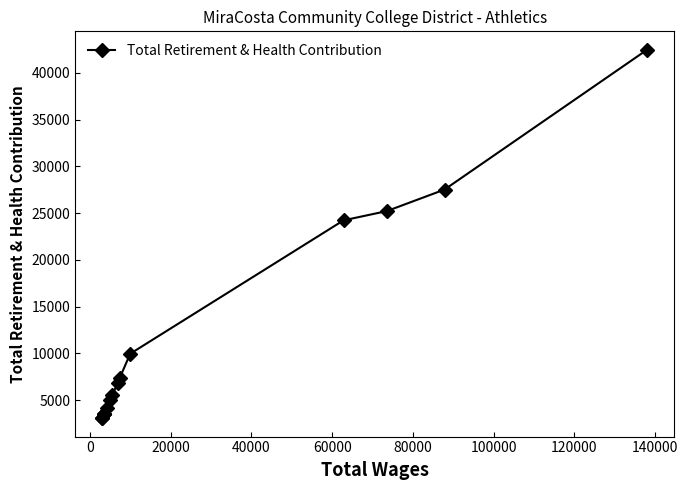

What is the average value?

11662